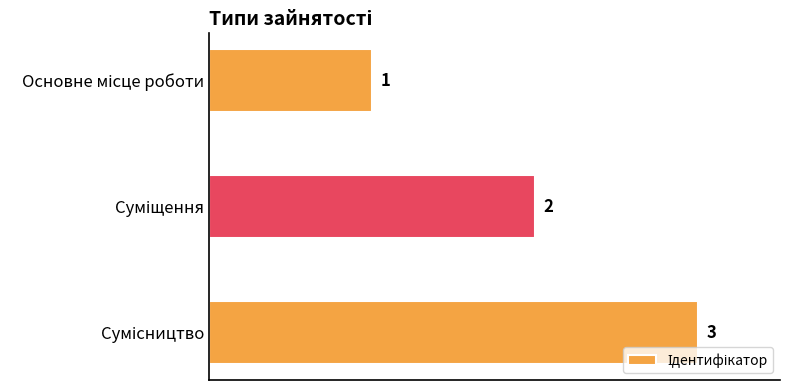

What is the sum of all values?

6